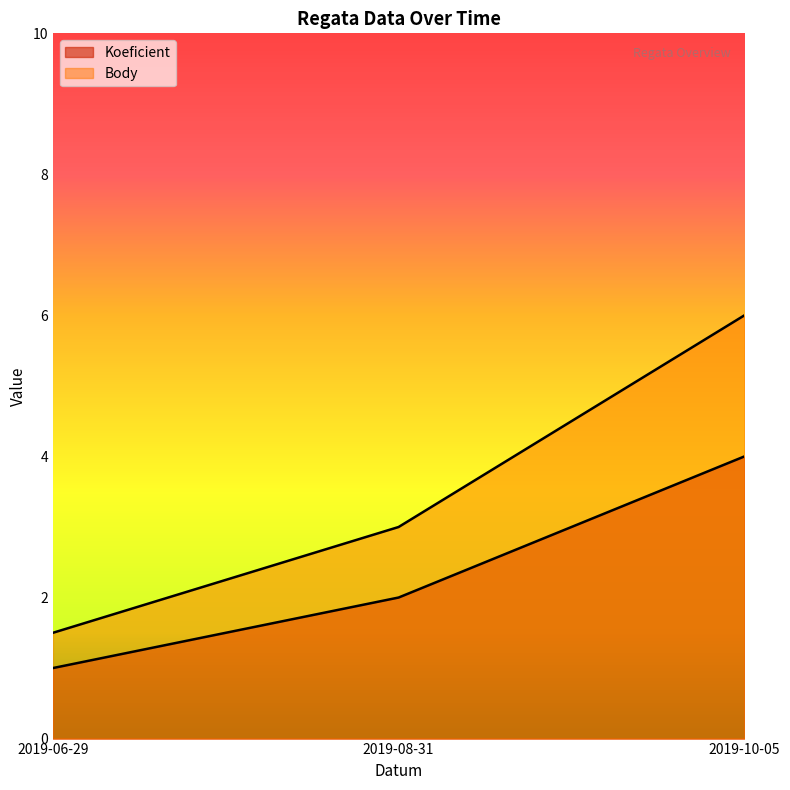

What is the maximum value for Body?

6.0